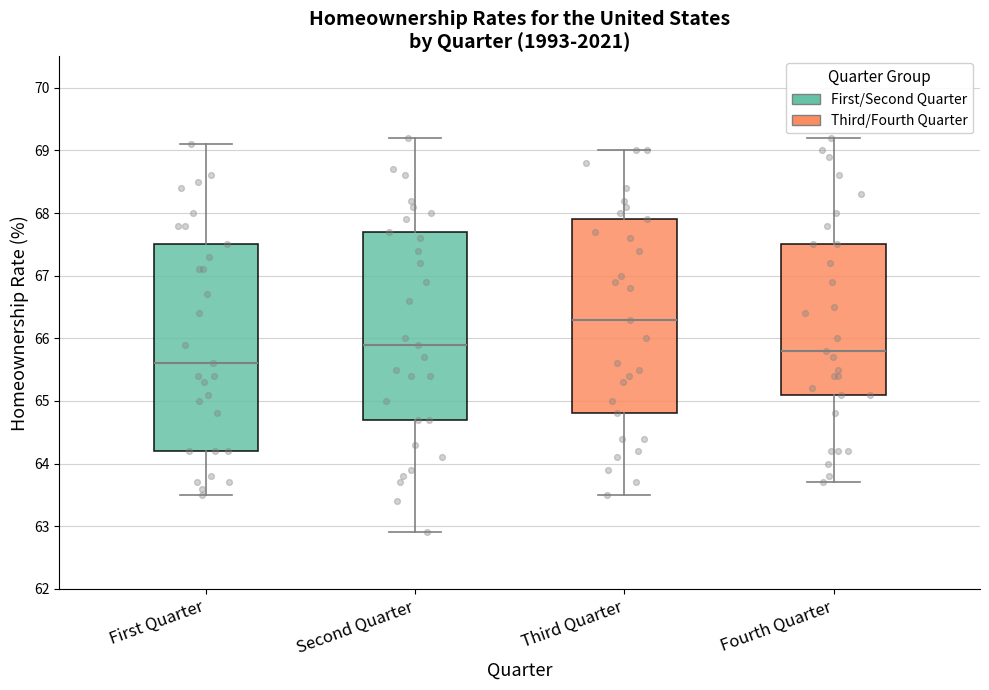

Reading left to right, read every box against the y-axis: the position of its median line, the range the box covers, and the ends of its whiskers. The values are not printed on the chart, so give them approximately, as read against the axis.

First Quarter: median 65.6, box 64.2 to 67.5, whiskers 63.5 to 69.1
Second Quarter: median 65.9, box 64.7 to 67.7, whiskers 62.9 to 69.2
Third Quarter: median 66.3, box 64.8 to 67.9, whiskers 63.5 to 69.0
Fourth Quarter: median 65.8, box 65.1 to 67.5, whiskers 63.7 to 69.2